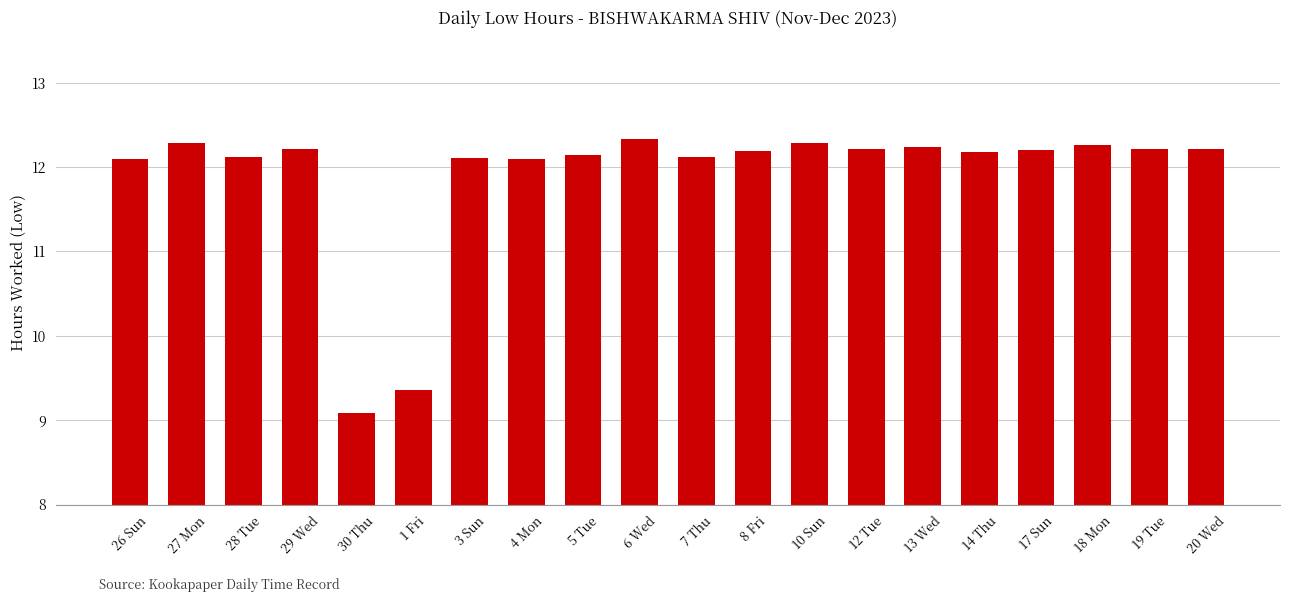

What is the smallest value displayed?

9.1